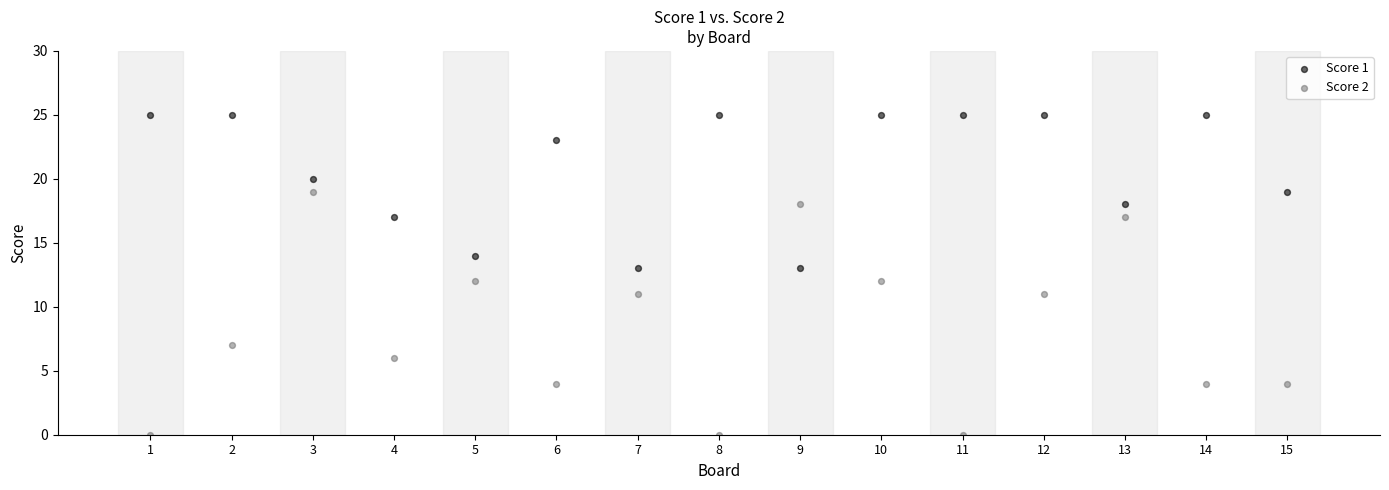

Across all data points, what is the range of X values (max minus min)?

14